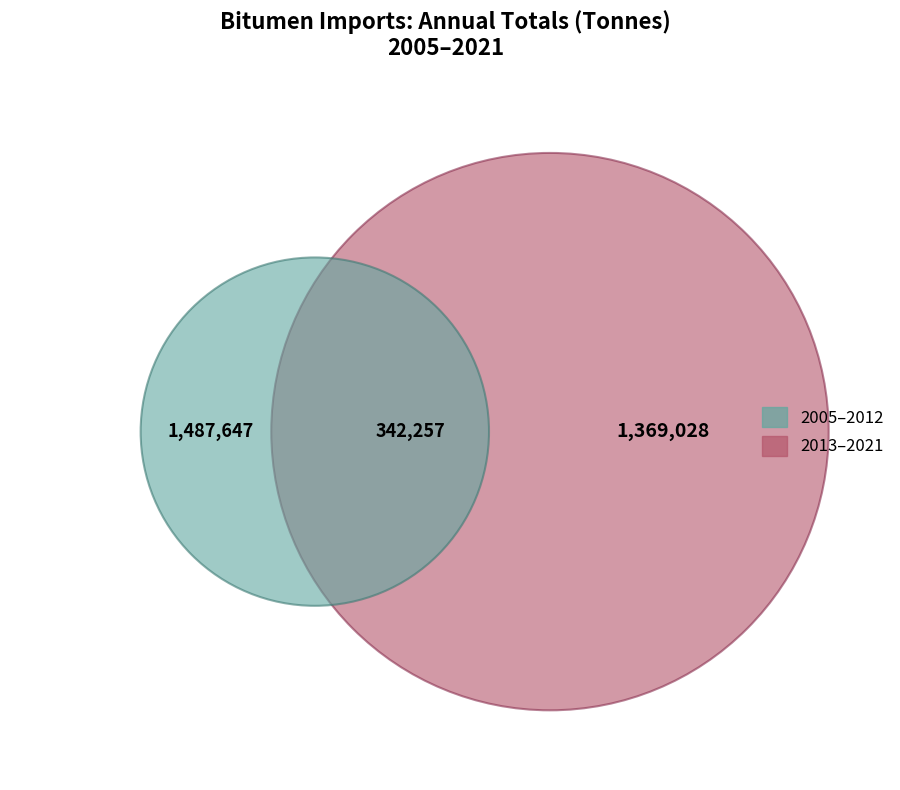

Is it true that 2005 is 6% of the pie?

True